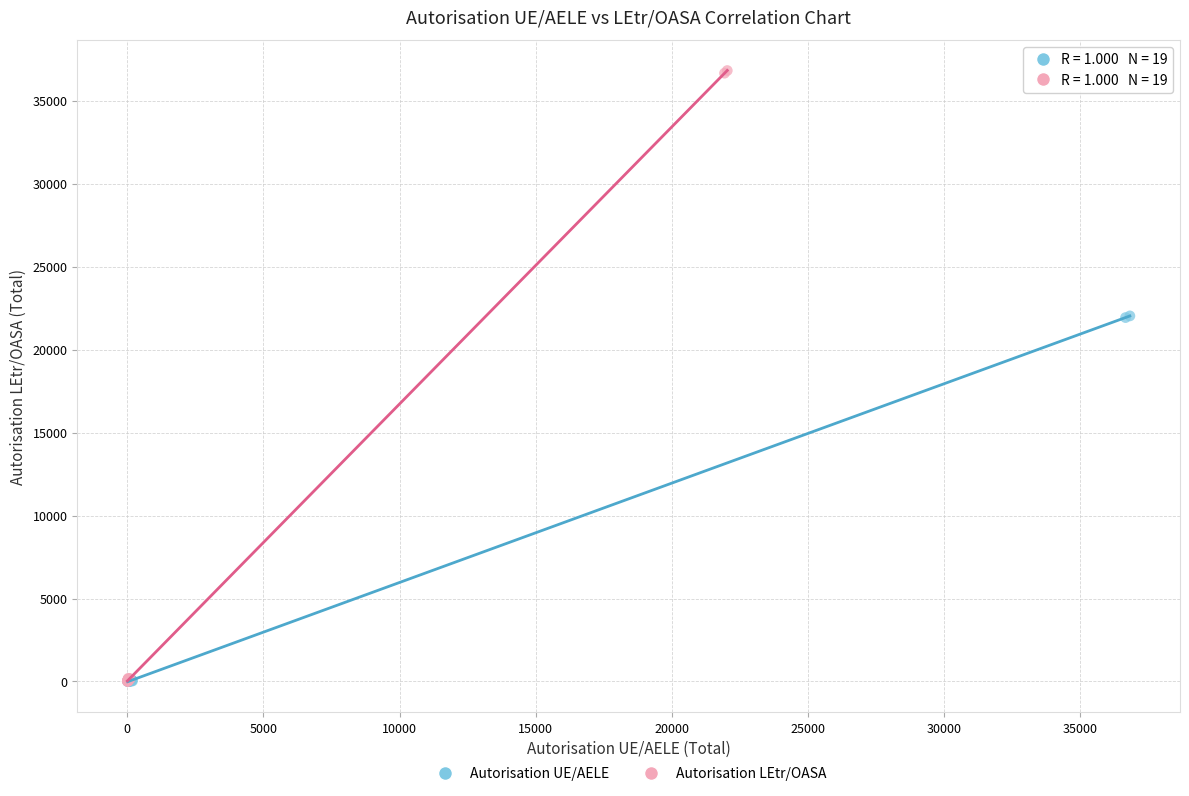

Which series contains the highest Y value?

Autorisation LEtr/OASA